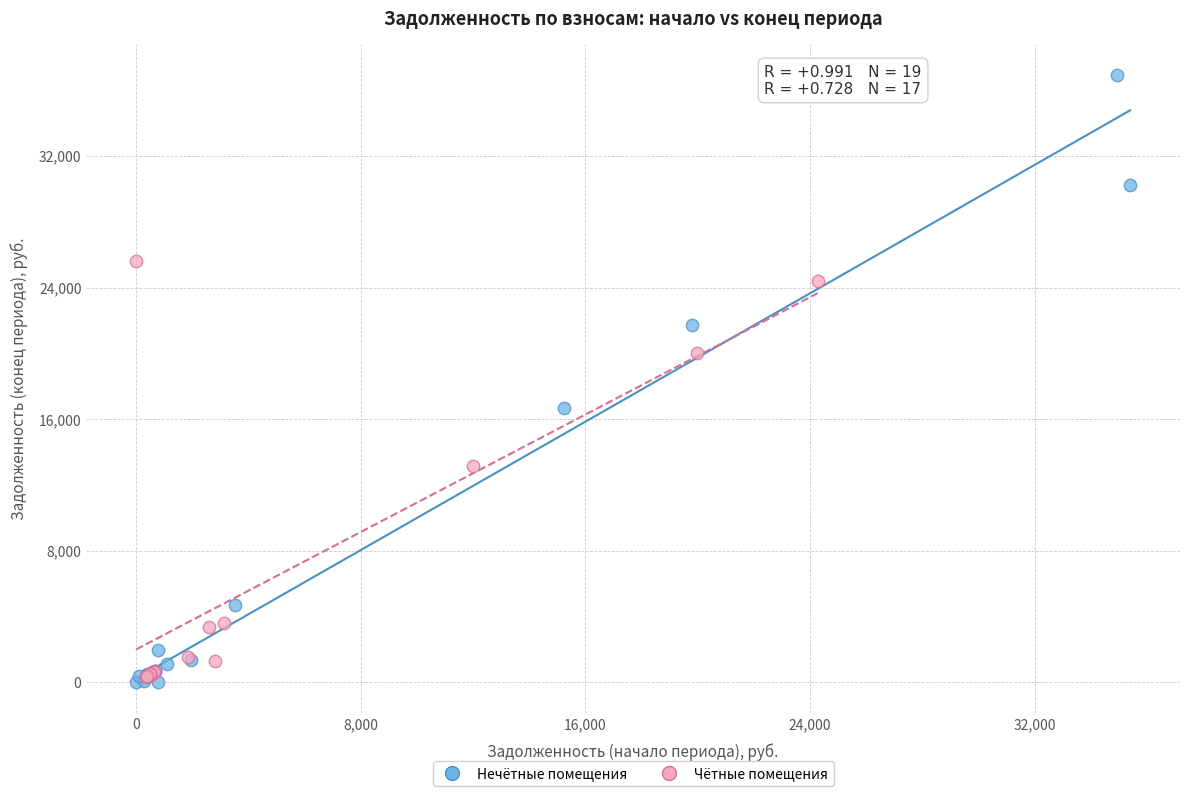

Which series contains the lowest Y value?

Нечётные помещения